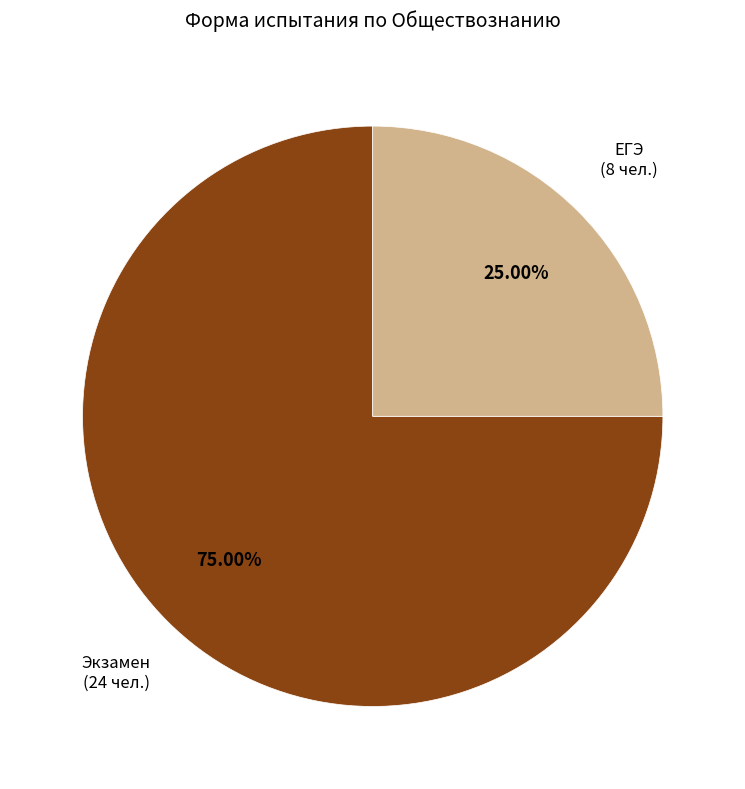

Is there a majority slice in this chart?

Yes